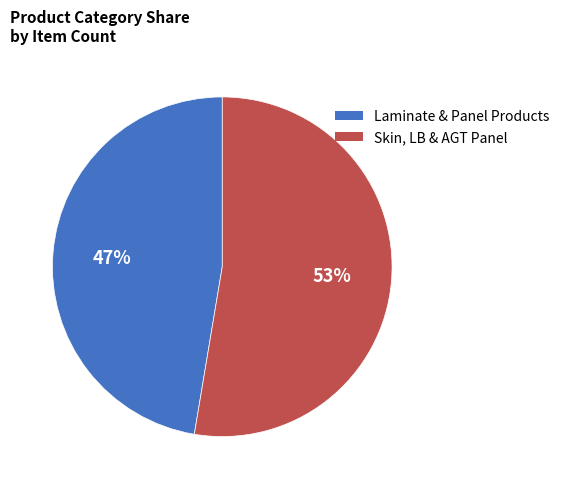

To the nearest percent, what is the average slice percentage?

50%